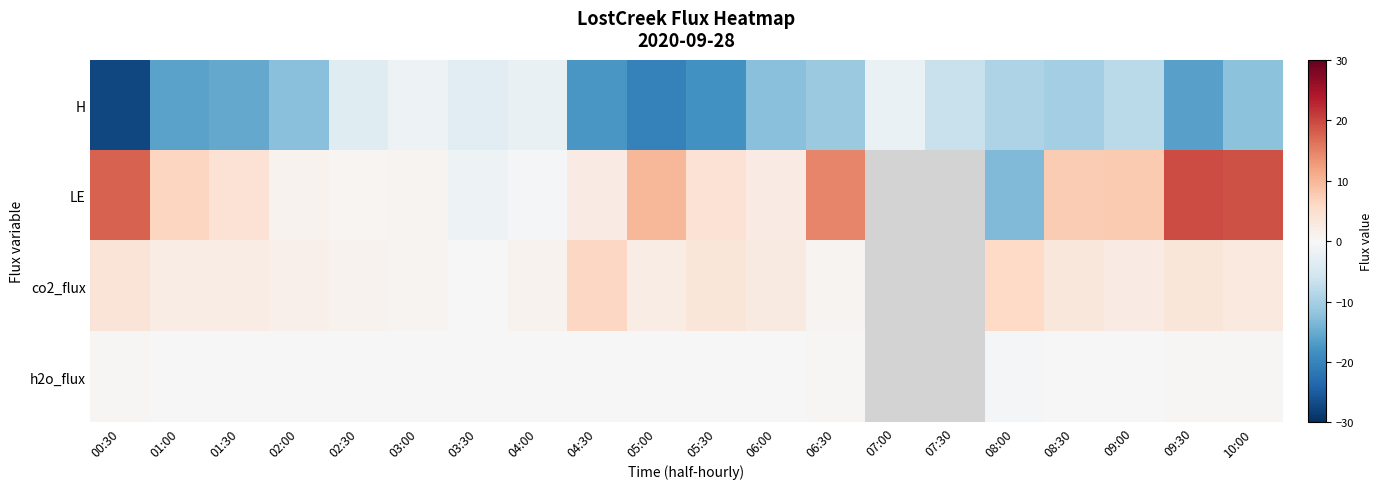

At which label does LE first exceed 6?

00:30